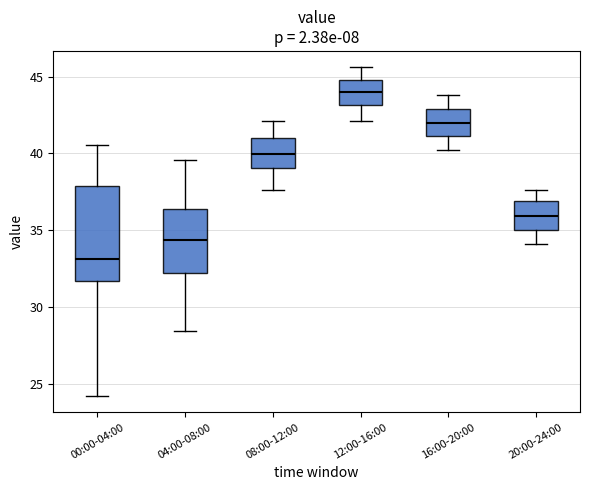

Reading left to right, read every box against the y-axis: the position of its median line, the range the box covers, and the ends of its whiskers. The values are not printed on the chart, so give them approximately, as read against the axis.

00:00-04:00: median 33.0, box 31.5 to 38.0, whiskers 24.0 to 40.5
04:00-08:00: median 34.5, box 32.0 to 36.5, whiskers 28.5 to 39.5
08:00-12:00: median 40.0, box 39.0 to 41.0, whiskers 37.5 to 42.0
12:00-16:00: median 44.0, box 43.0 to 45.0, whiskers 42.0 to 45.5
16:00-20:00: median 42.0, box 41.0 to 43.0, whiskers 40.0 to 44.0
20:00-24:00: median 36.0, box 35.0 to 37.0, whiskers 34.0 to 37.5